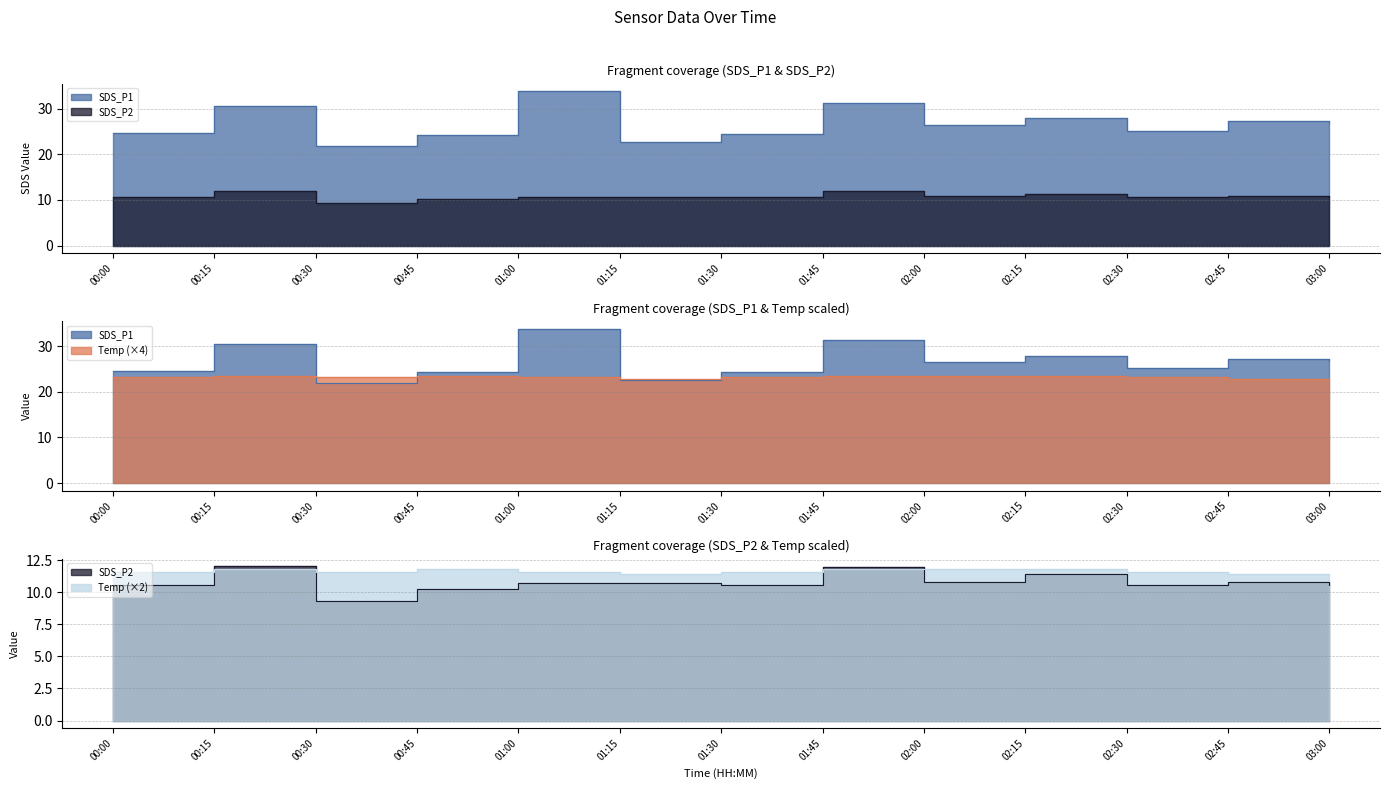

What is the spread (max minus min) of values at 02:00?

15.7